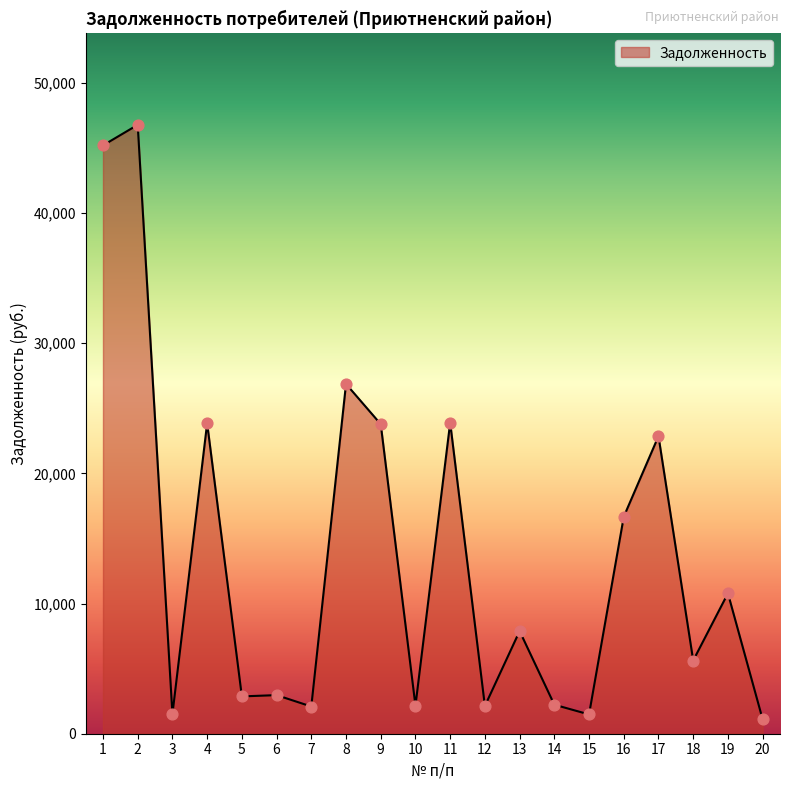

What is the change in value from 4 to 12?

-21724.4